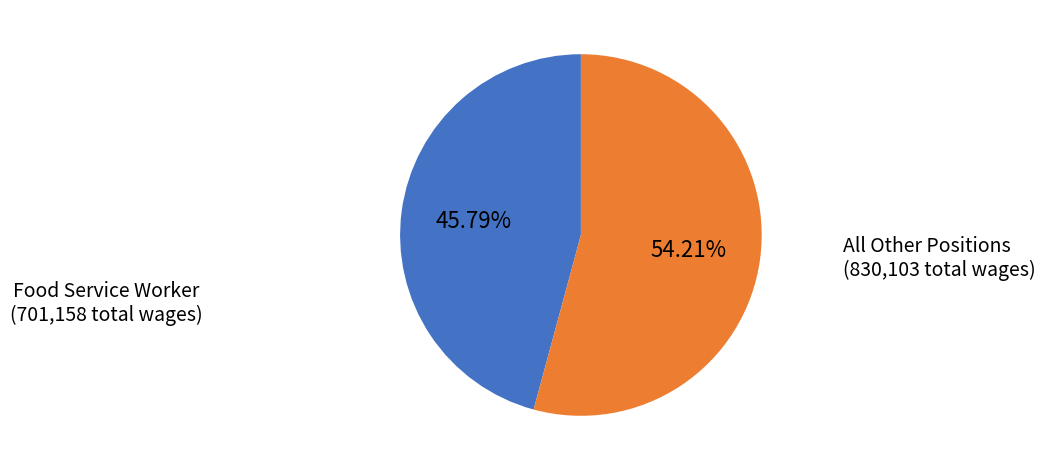

Is there any slice that represents more than half of the pie?

Yes